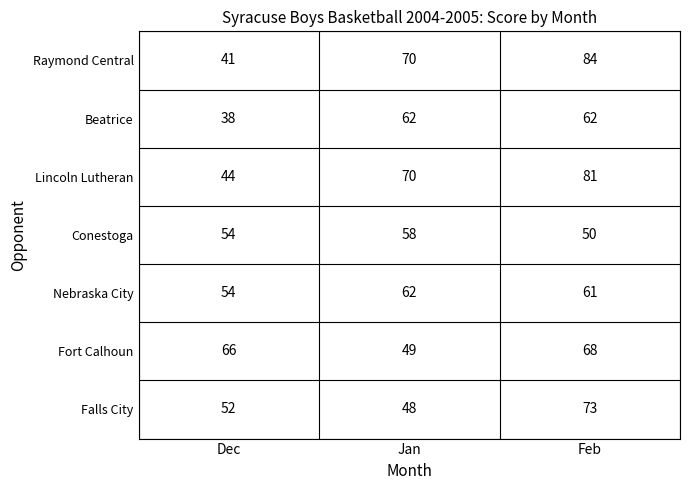

Reading left to right, extract all data points from this chart.

Raymond Central: Dec=41	Jan=70	Feb=84
Beatrice: Dec=38	Jan=62	Feb=62
Lincoln Lutheran: Dec=44	Jan=70	Feb=81
Conestoga: Dec=54	Jan=58	Feb=50
Nebraska City: Dec=54	Jan=62	Feb=61
Fort Calhoun: Dec=66	Jan=49	Feb=68
Falls City: Dec=52	Jan=48	Feb=73